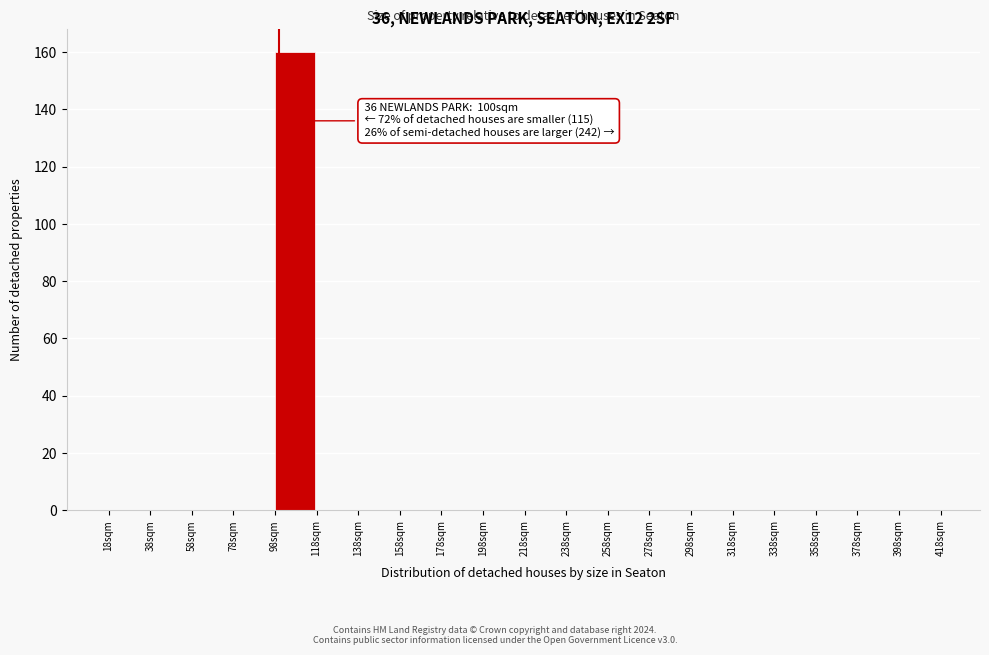

Over which range of the x-axis is the bar tallest?

98 to 118